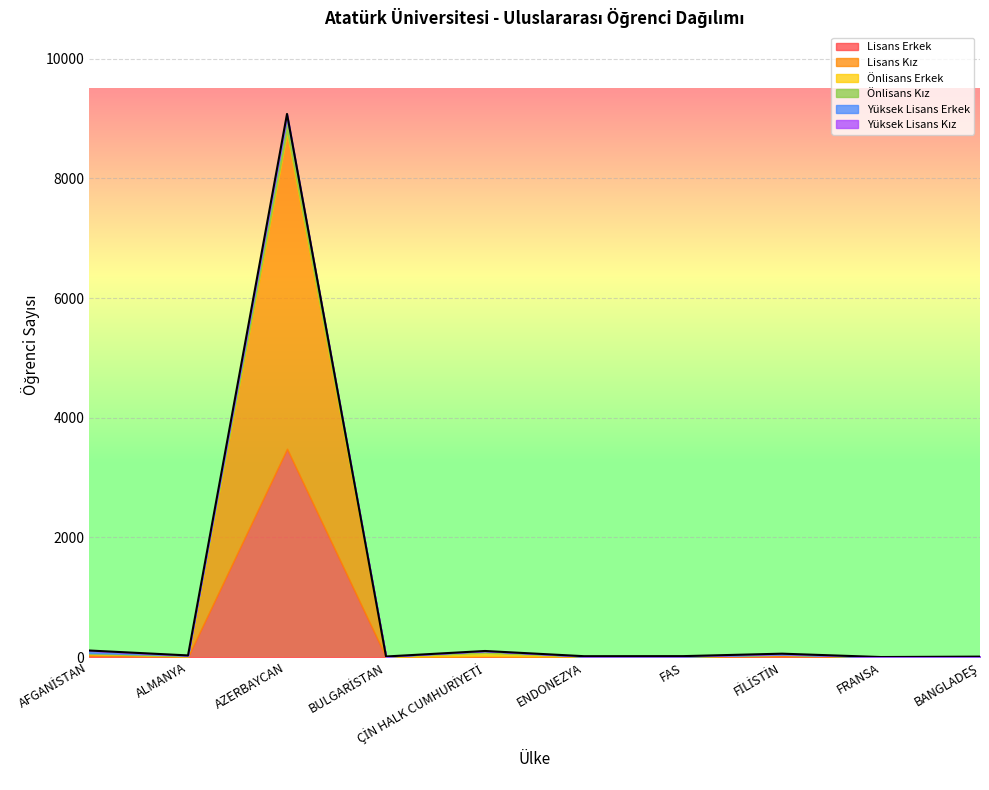

What is the label of the 7th point from the left?

FAS